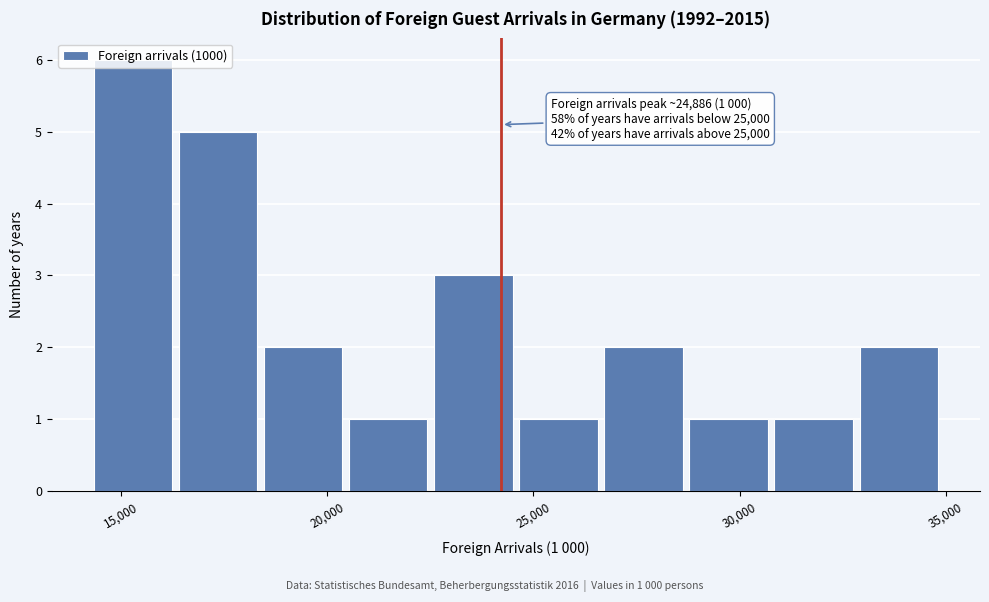

Which range on the x-axis has the tallest bar?

14500 to 16500